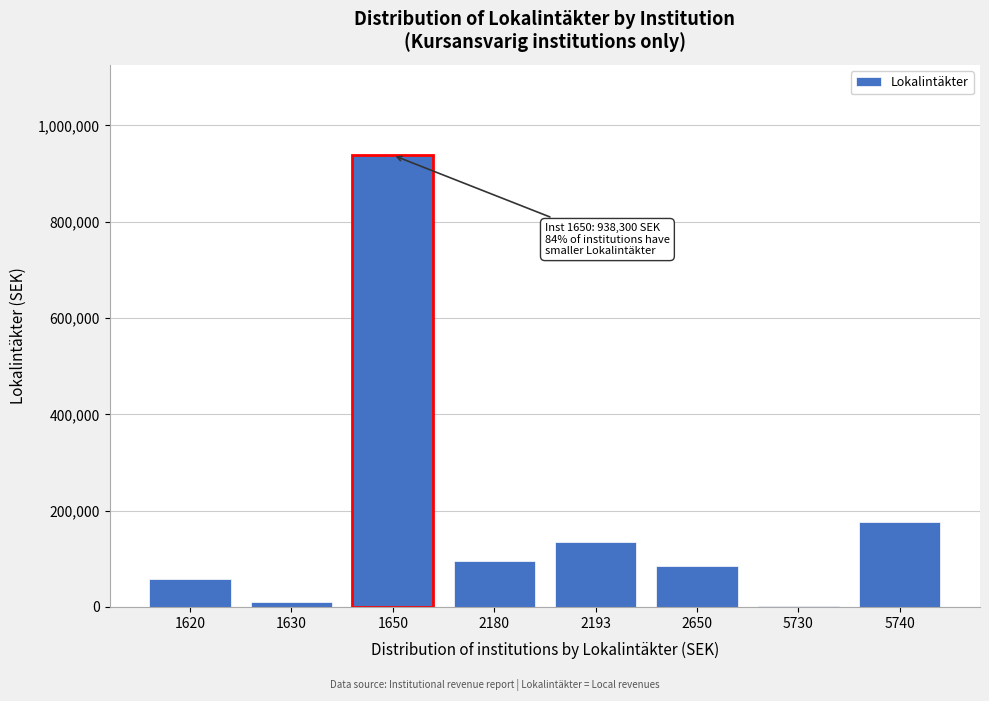

Reading left to right, transcribe all the data shown in this chart.

1620=58262.5	1630=10325.0	1650=938300.0	2180=95037.5	2193=134962.5	2650=85775.0	5730=2775.0	5740=176525.0